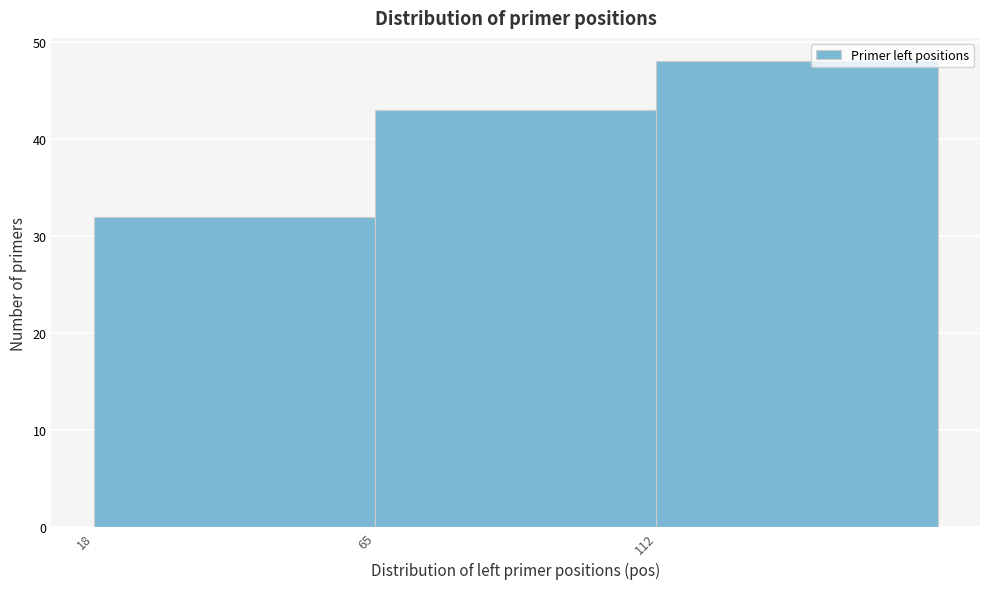

Over which range of the x-axis is the bar tallest?

112 to 159